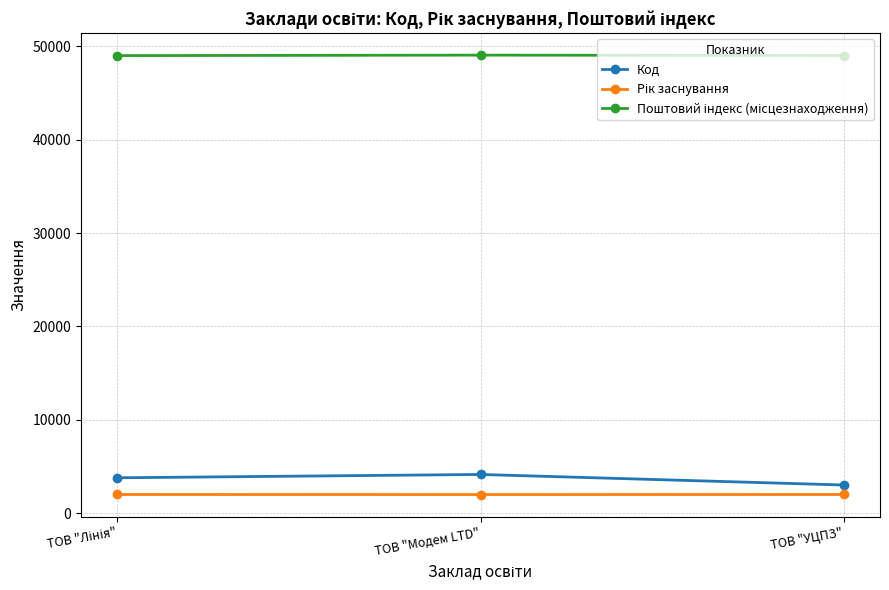

What is the minimum value shown in the chart?

1993